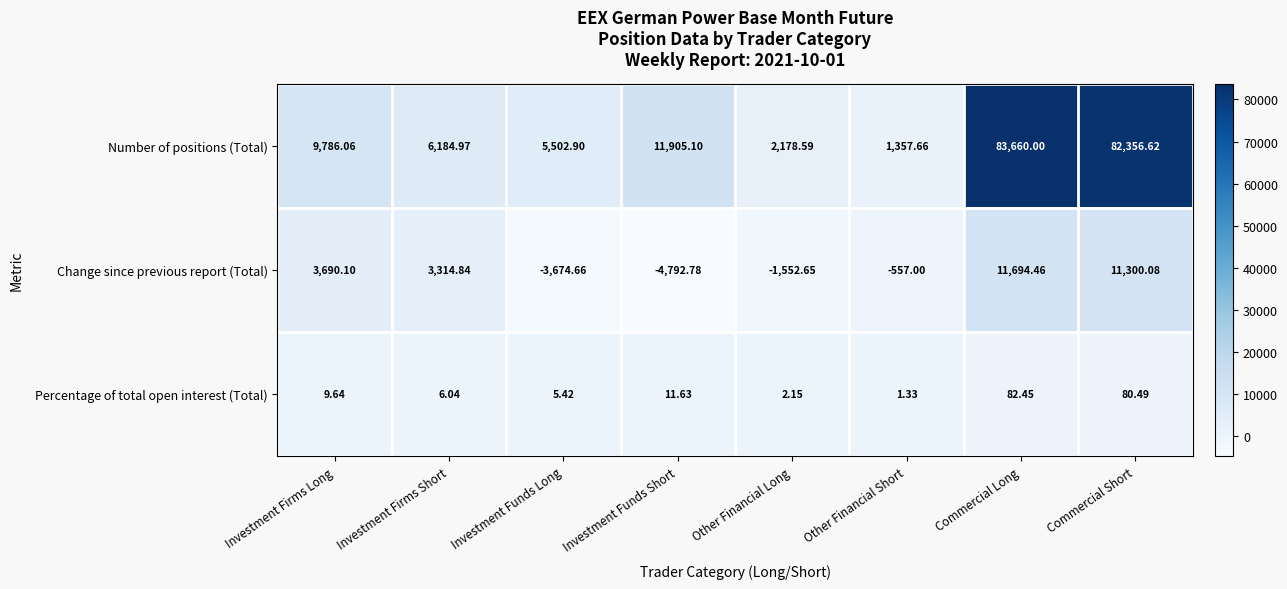

At which label does Number of positions (Total) reach its peak?

Commercial Long